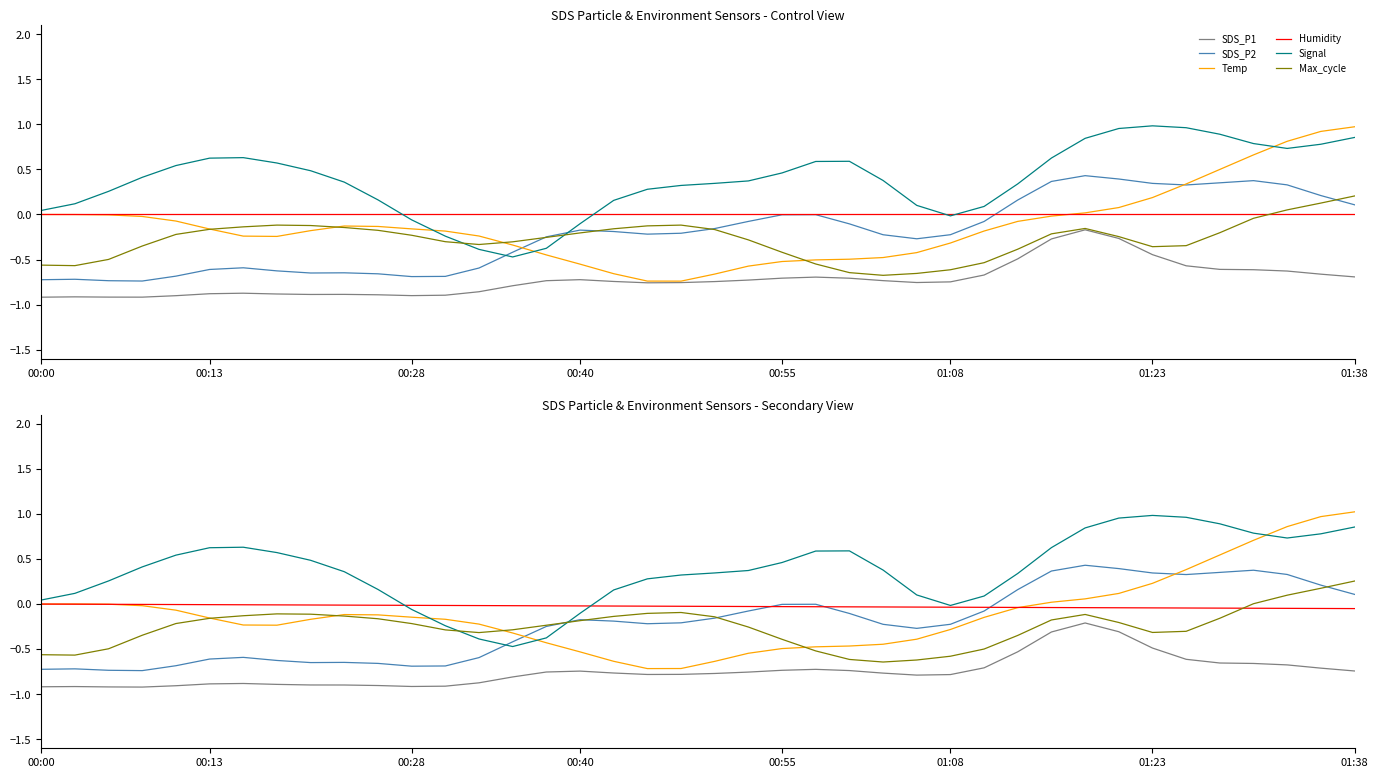

Is this an area chart (filled region under the line)?

No